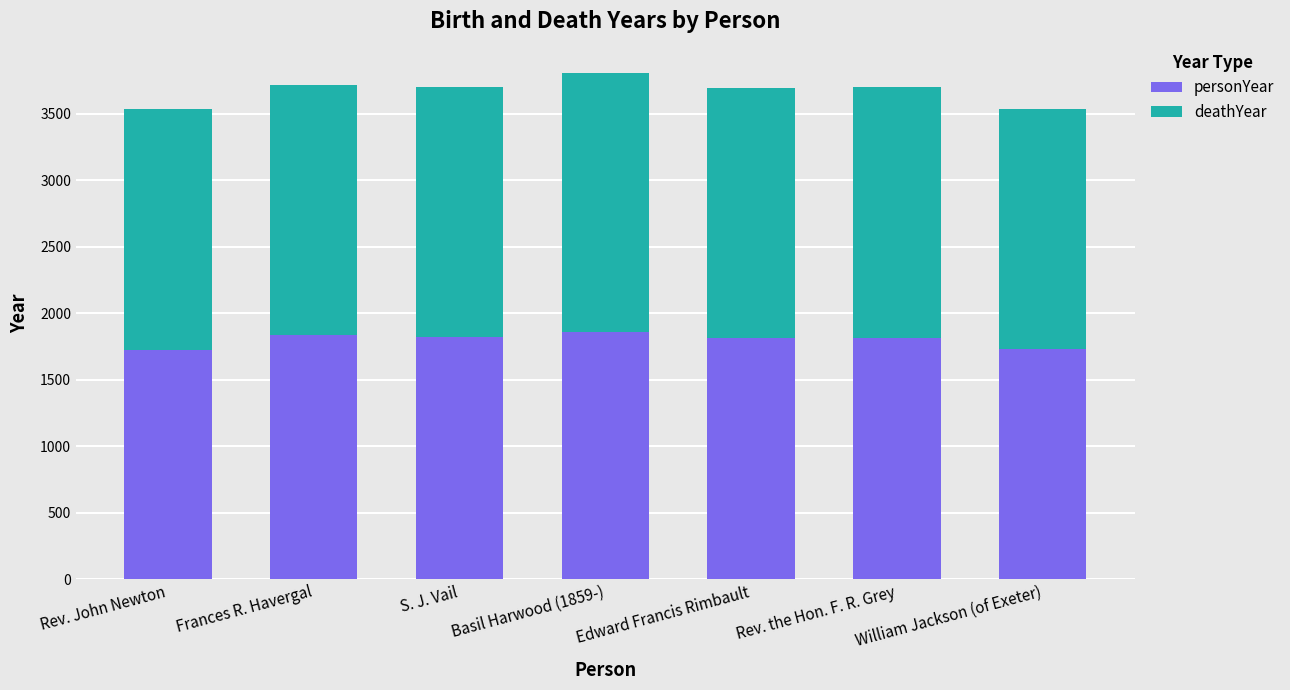

True or false: personYear has a value of 1859 at Basil Harwood (1859-).

True